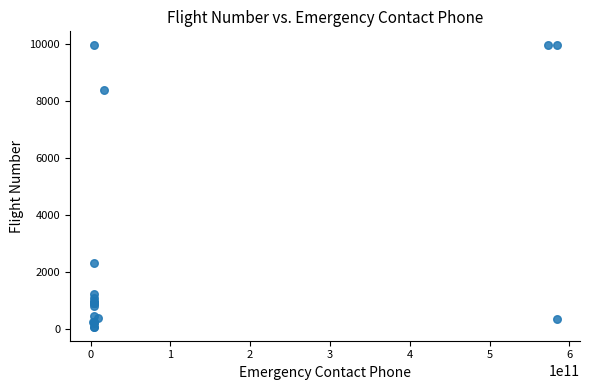

What Y value in the scatter plot is closest to 5018?

2294